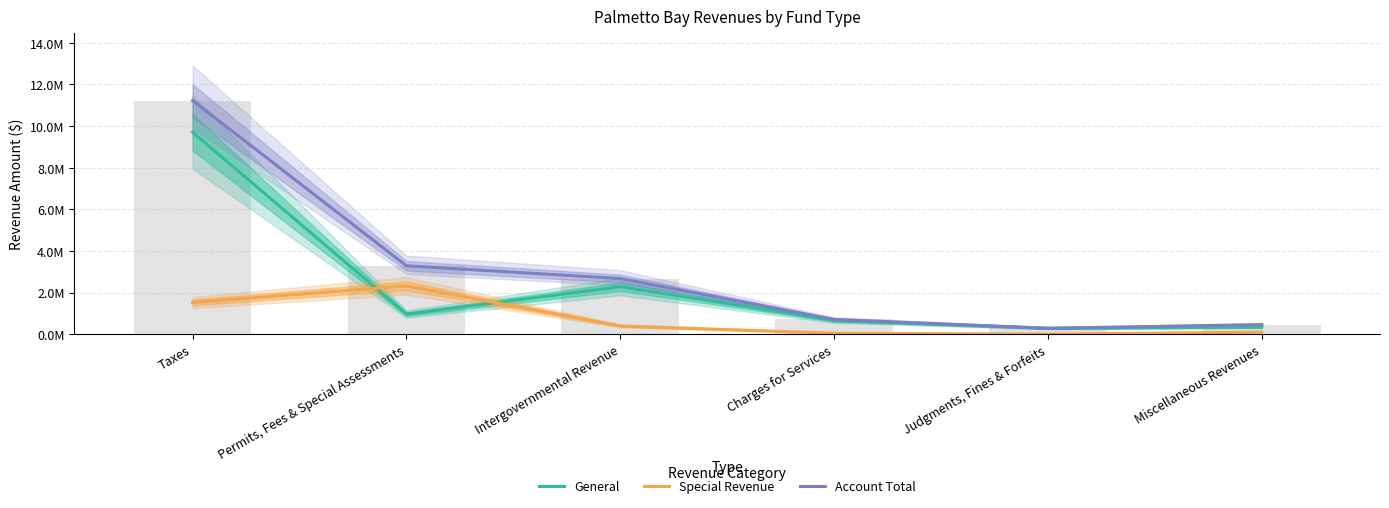

What is the difference between the maximum and second lowest values in the Account Total series?

10765643